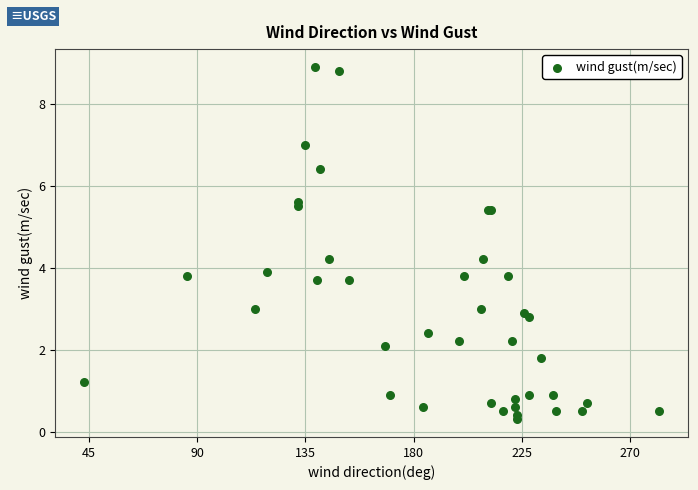

What Y value in the scatter plot is closest to 4?

3.9